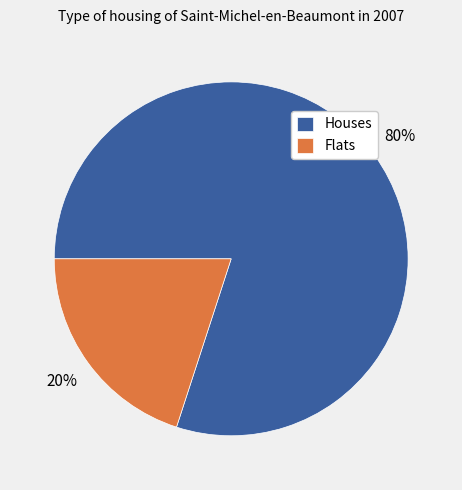

To the nearest percent, what is the difference between the largest and smallest slice percentages?

60%